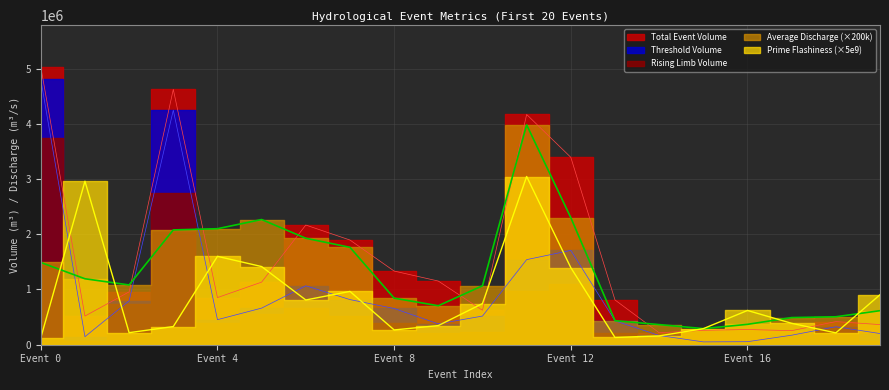

Does the chart have visible grid lines?

Yes